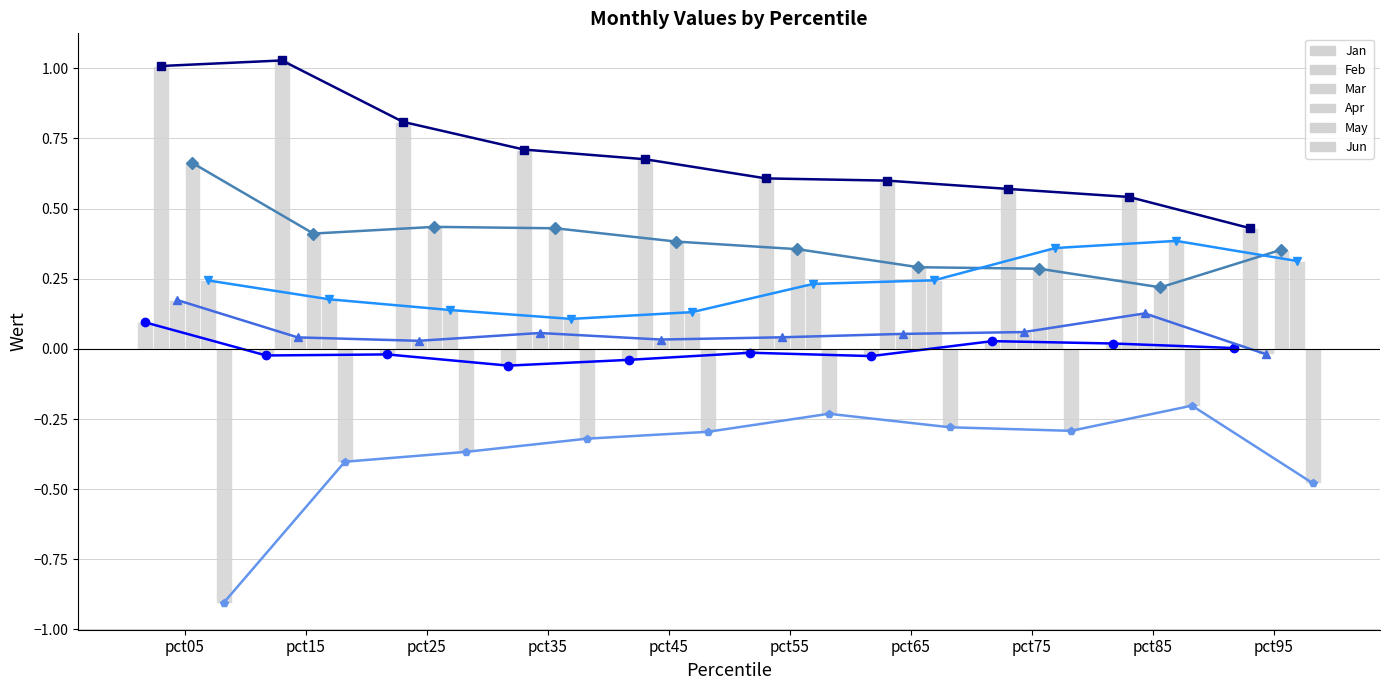

Rank the series at pct25 from highest to lowest value.

Feb, Apr, May, Mar, Jan, Jun